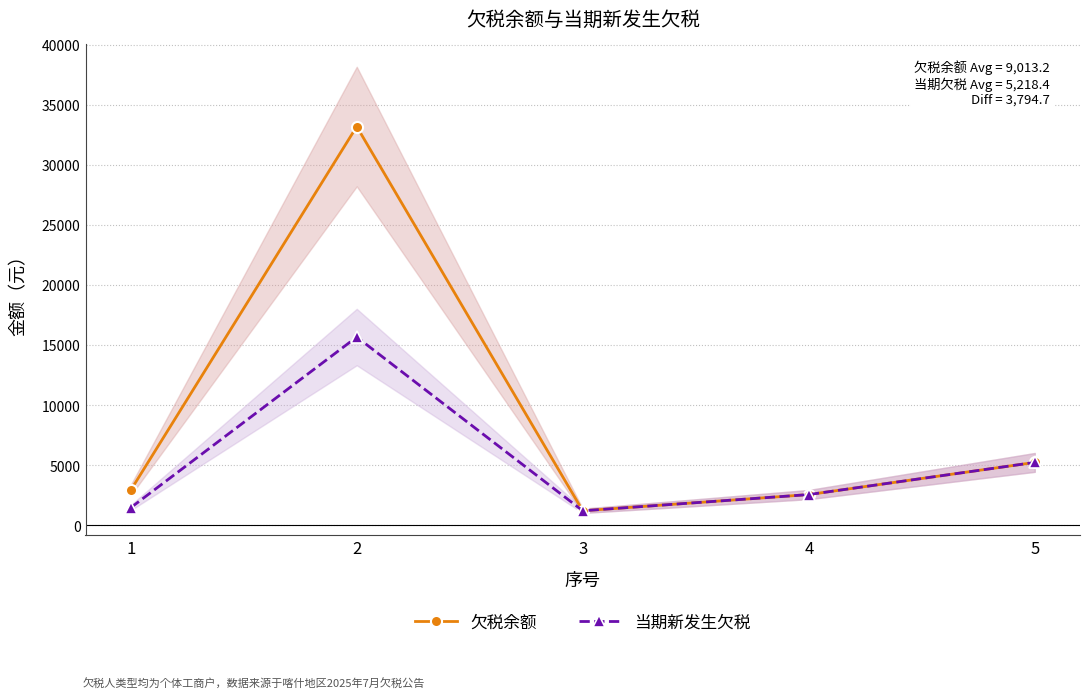

Reading left to right, transcribe all the data shown in this chart.

欠税余额: 1=2910.0	2=33179.2	3=1200.0	4=2550.0	5=5226.7
当期新发生欠税: 1=1455.0	2=15660.5	3=1200.0	4=2550.0	5=5226.7